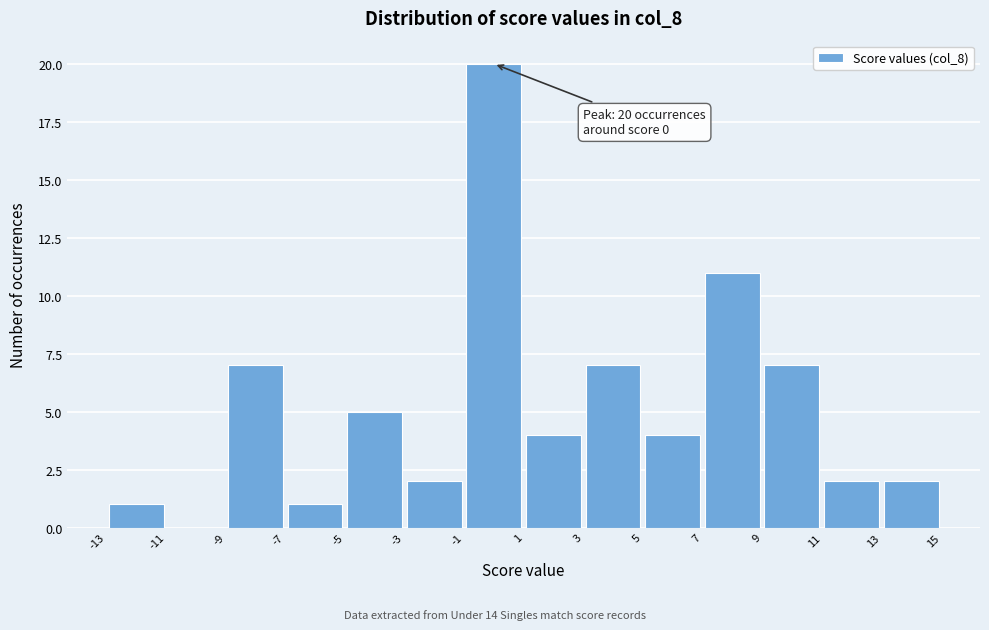

Over which range of the x-axis is the bar tallest?

-1 to 1